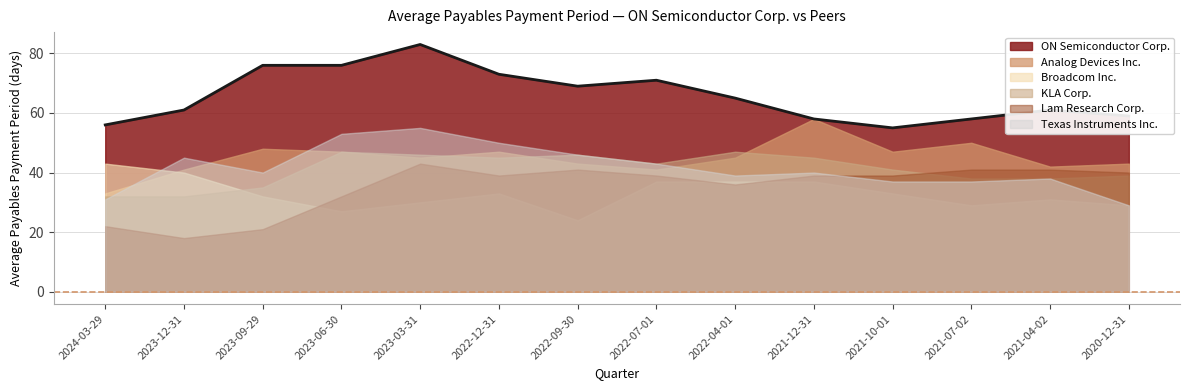

True or false: Broadcom Inc. has a value of 64 at 2022-07-01.

False